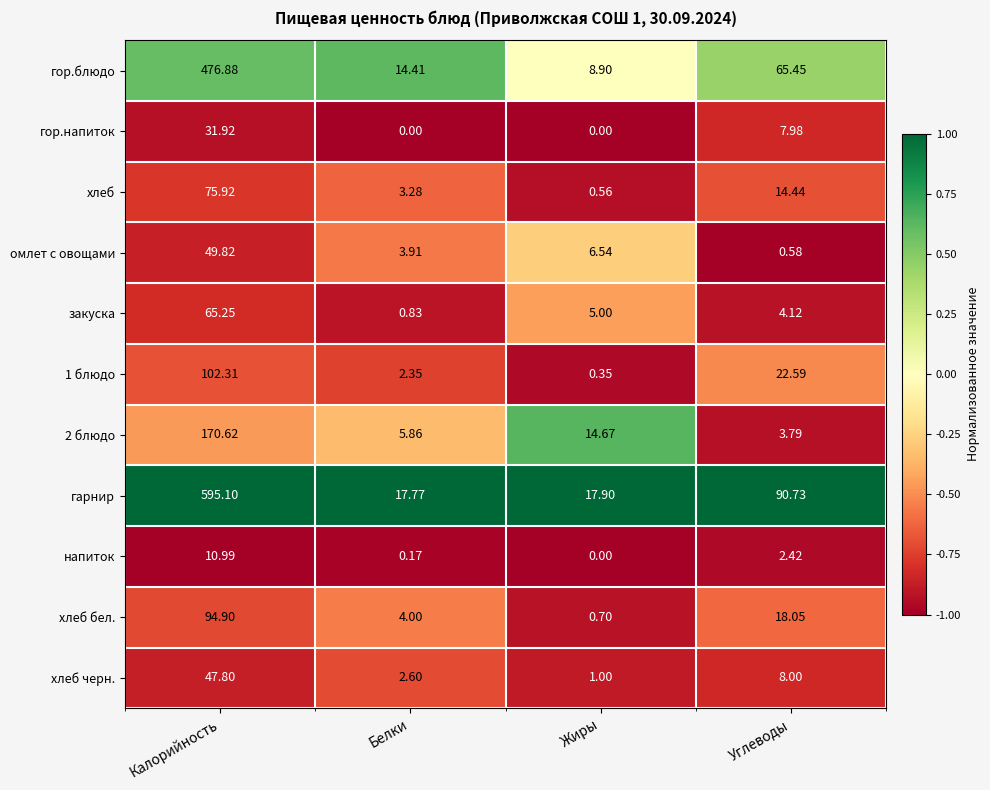

At how many categories does at least one series exceed 0?

4